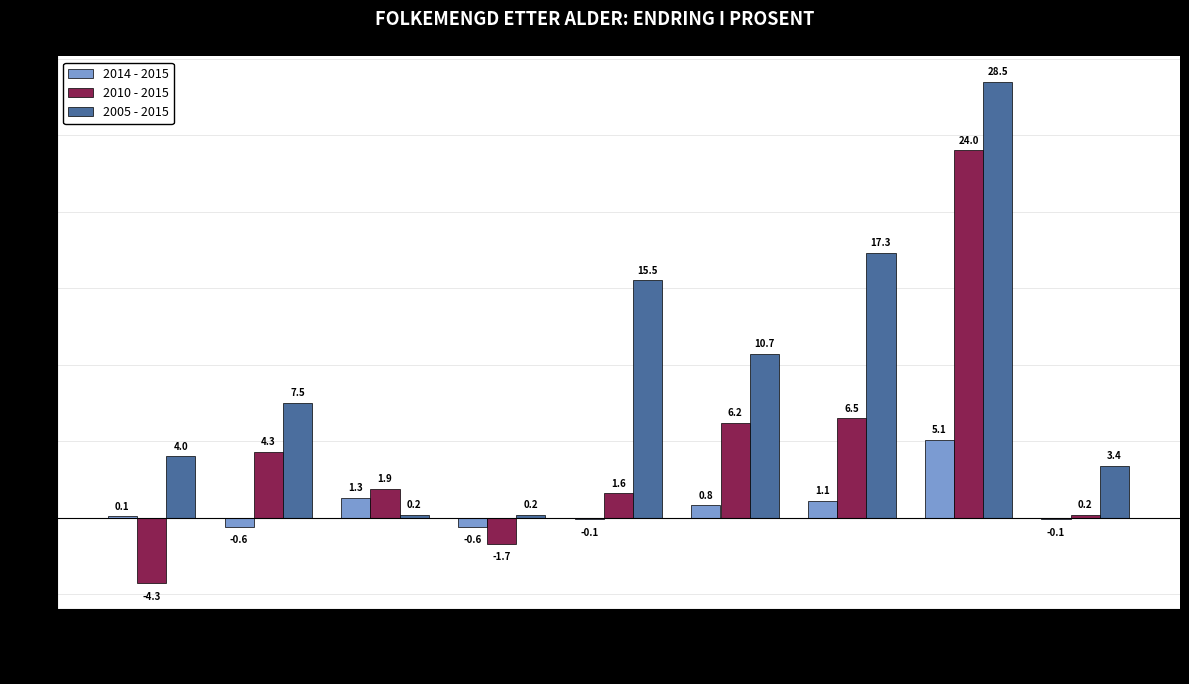

At which category is the sum across all series the highest?

67-79 år